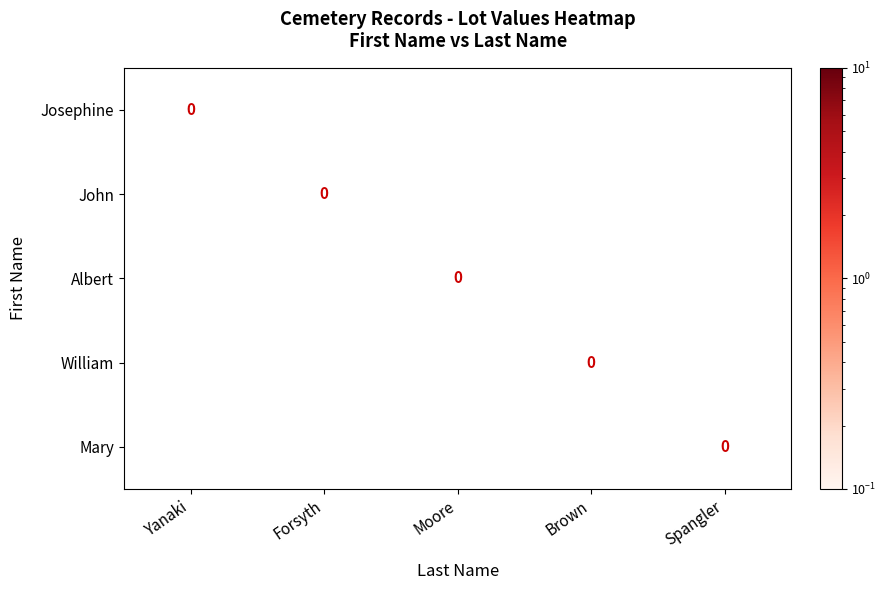

Rank the series at Yanaki from highest to lowest value.

Josephine, John, Albert, William, Mary